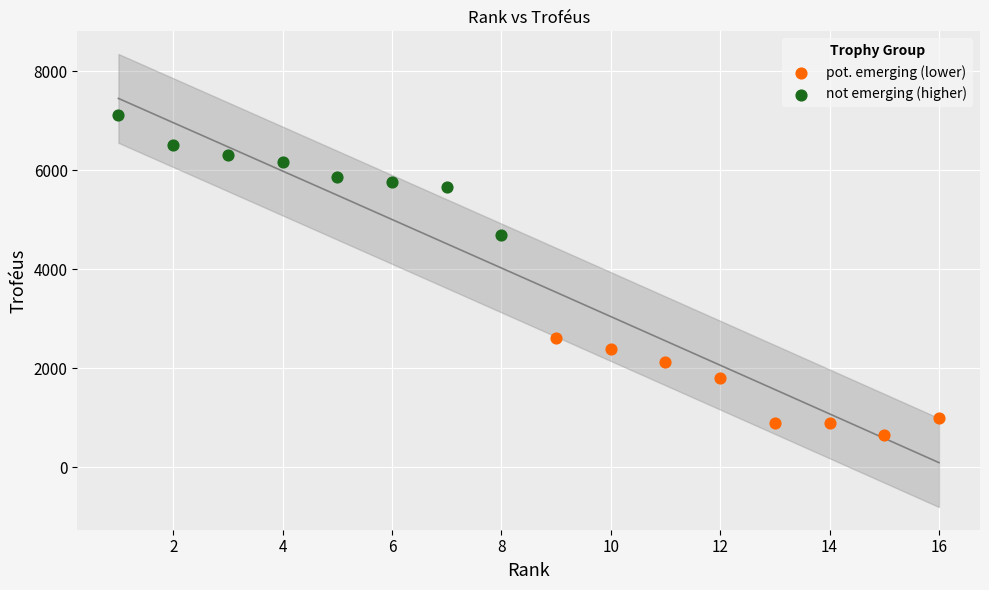

Which series contains the highest Y value?

not emerging (higher)